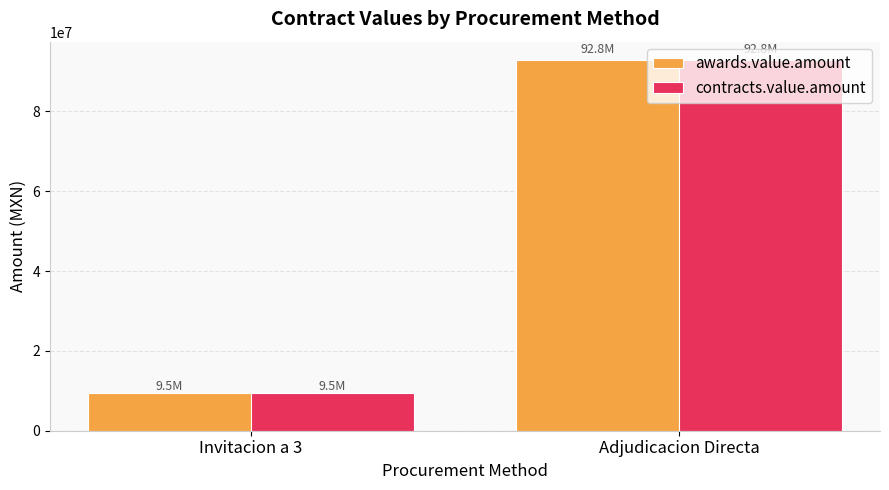

Rank the categories by contracts.value.amount value from lowest to highest.

Invitacion a 3, Adjudicacion Directa